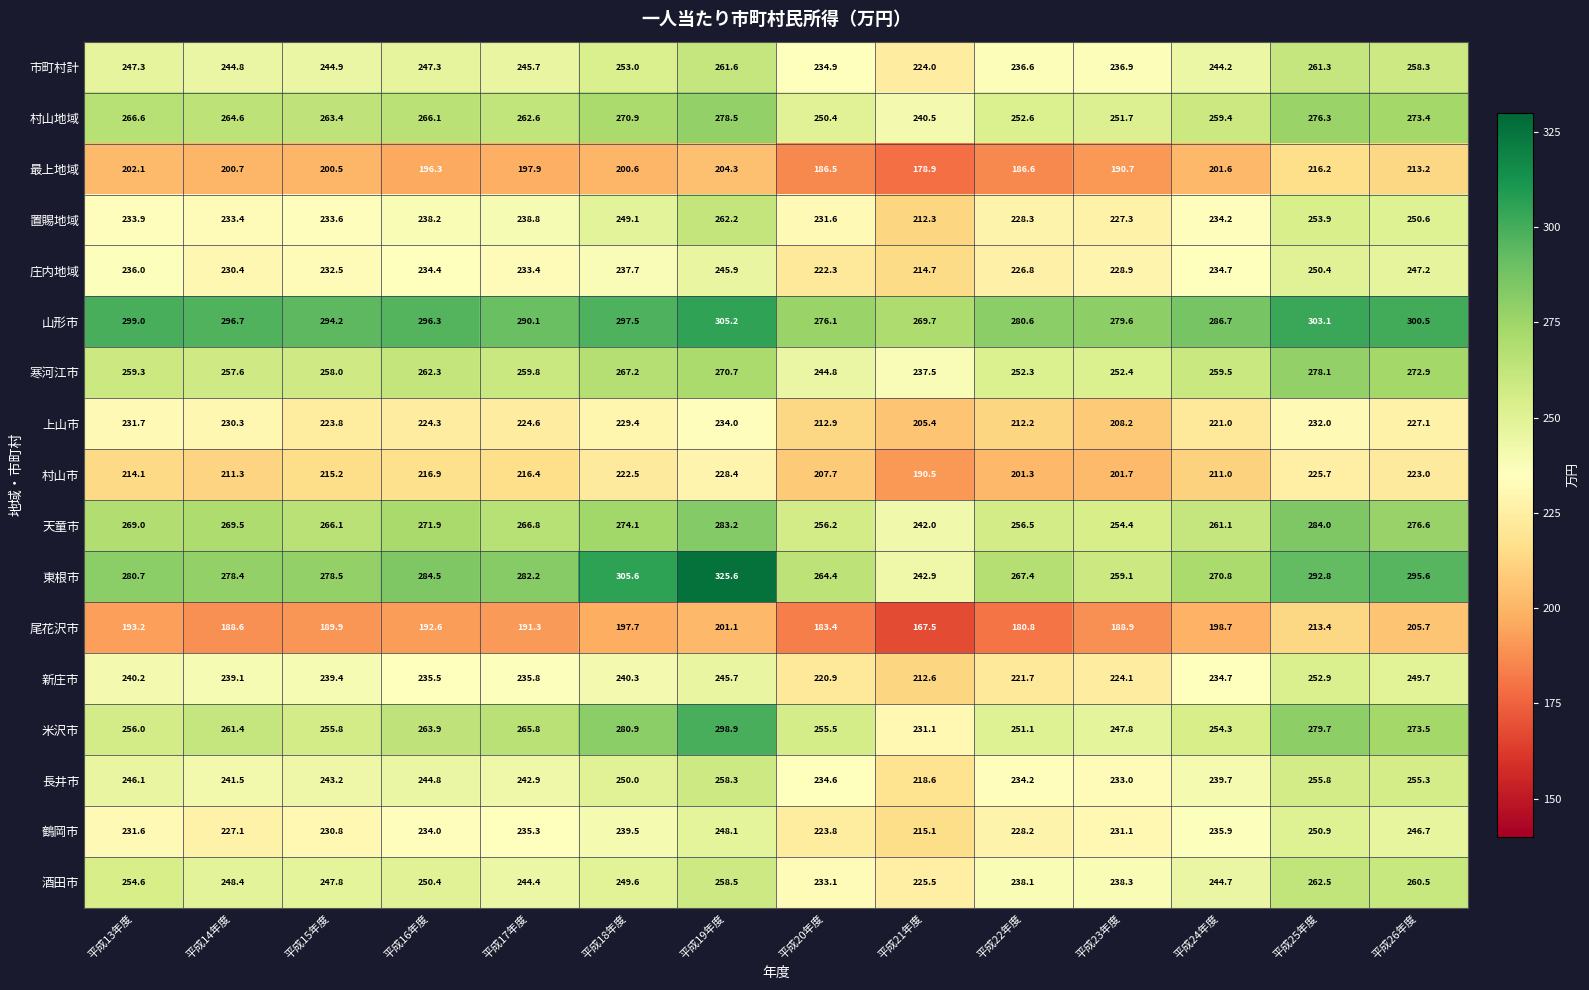

Rank the categories by 村山地域 value from lowest to highest.

平成21年度, 平成20年度, 平成23年度, 平成22年度, 平成24年度, 平成17年度, 平成15年度, 平成14年度, 平成16年度, 平成13年度, 平成18年度, 平成26年度, 平成25年度, 平成19年度